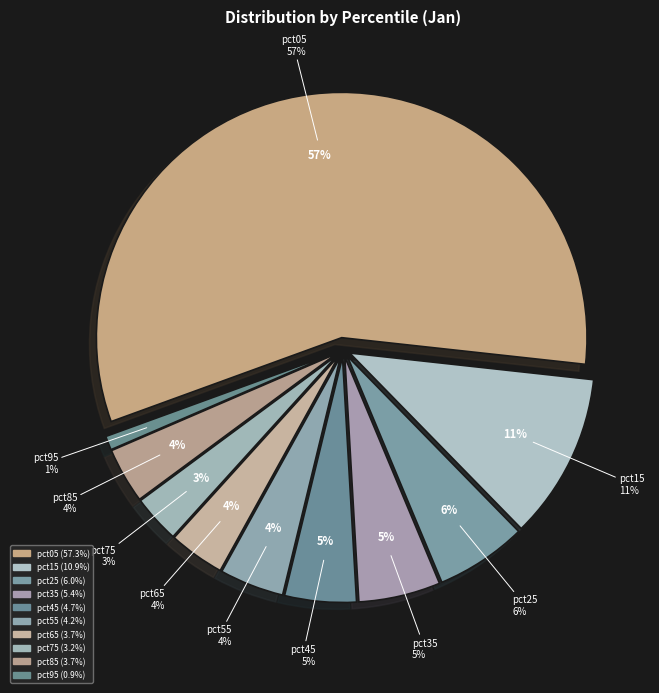

Which slice is the smallest?

pct95